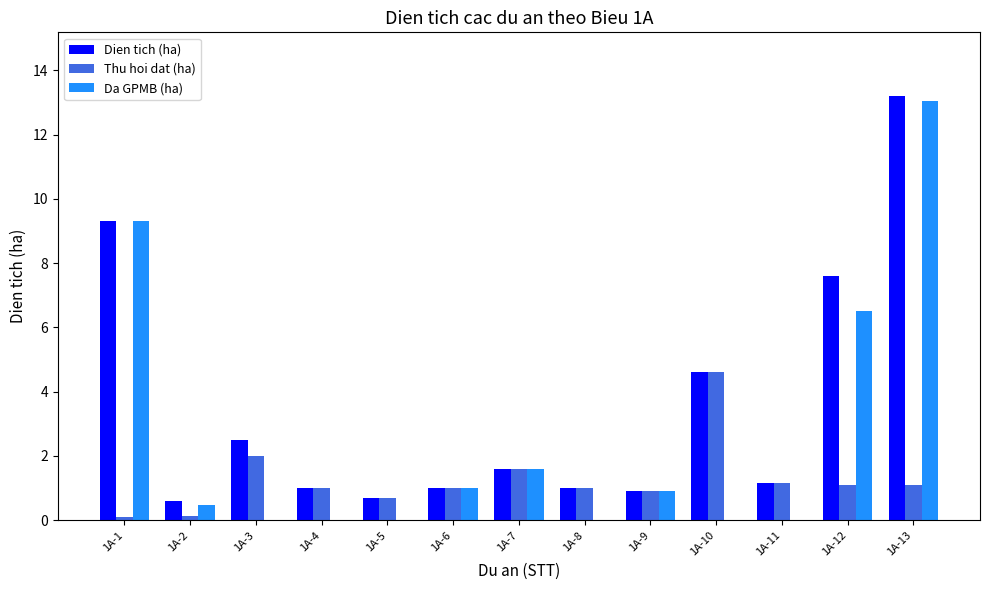

At which category does the chart reach its peak across all series?

1A-13